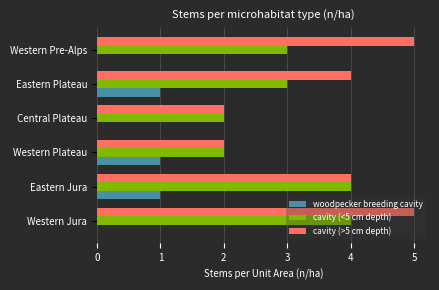

The woodpecker breeding cavity series shows 2 at Eastern Plateau. True or false?

False